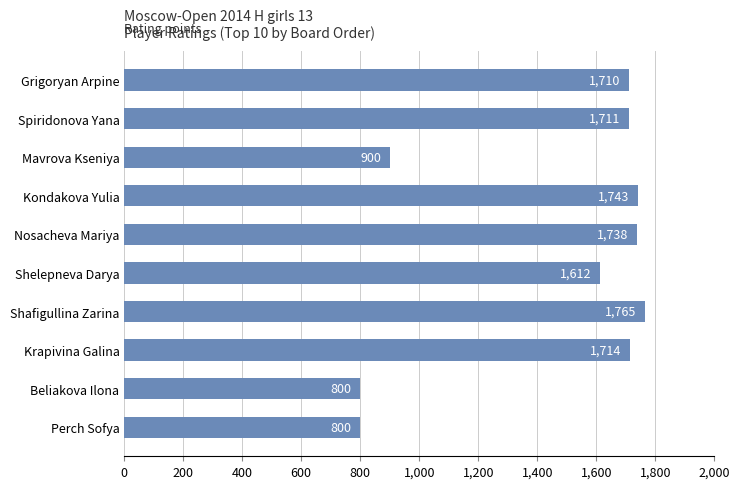

What is the greatest value displayed?

1765